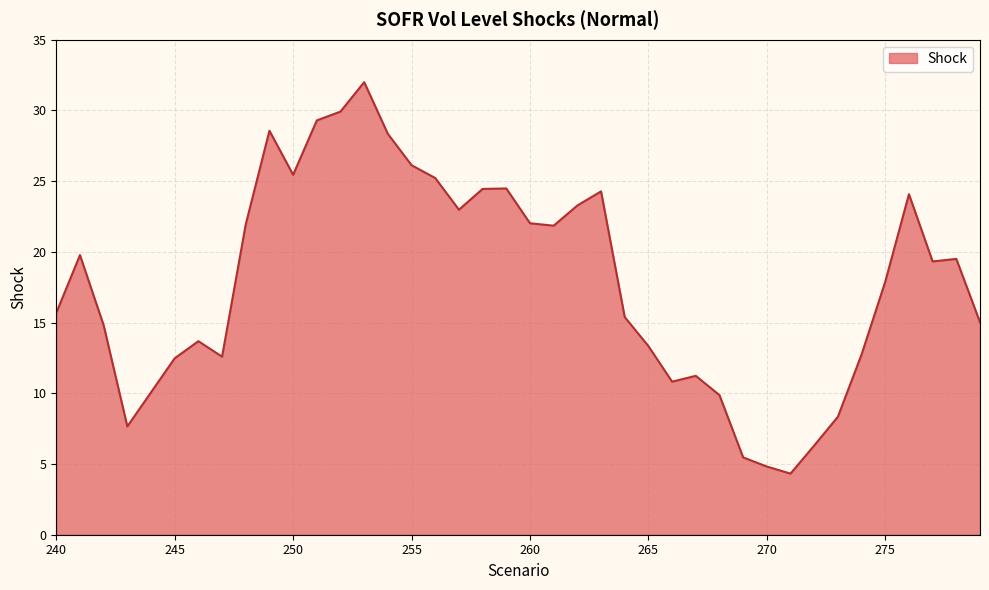

What is the greatest value displayed?

32.0